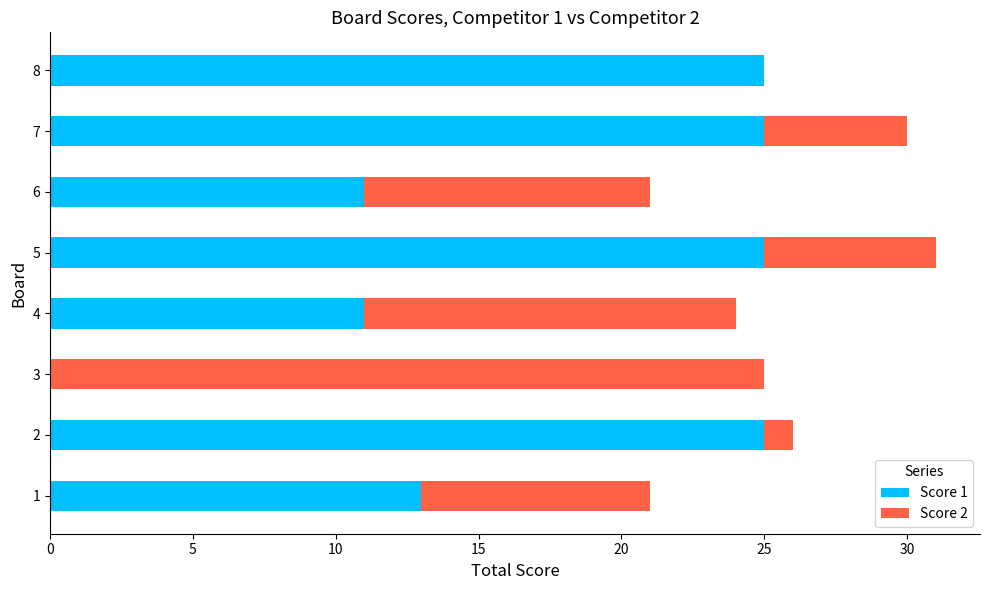

What is the total value across all series at 3?

25